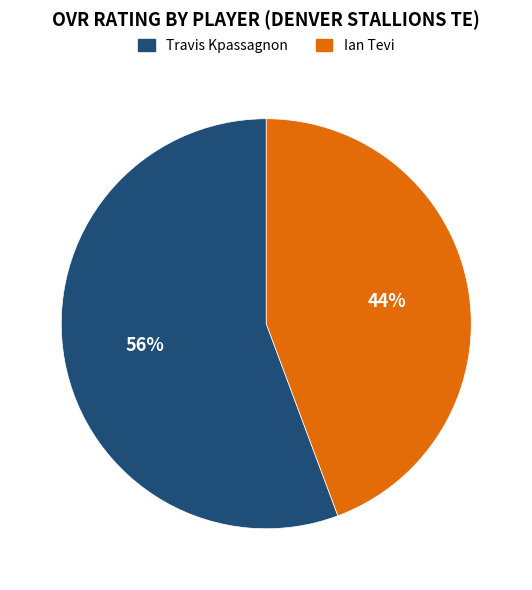

What percentage is the Ian Tevi slice, to the nearest percent?

44%